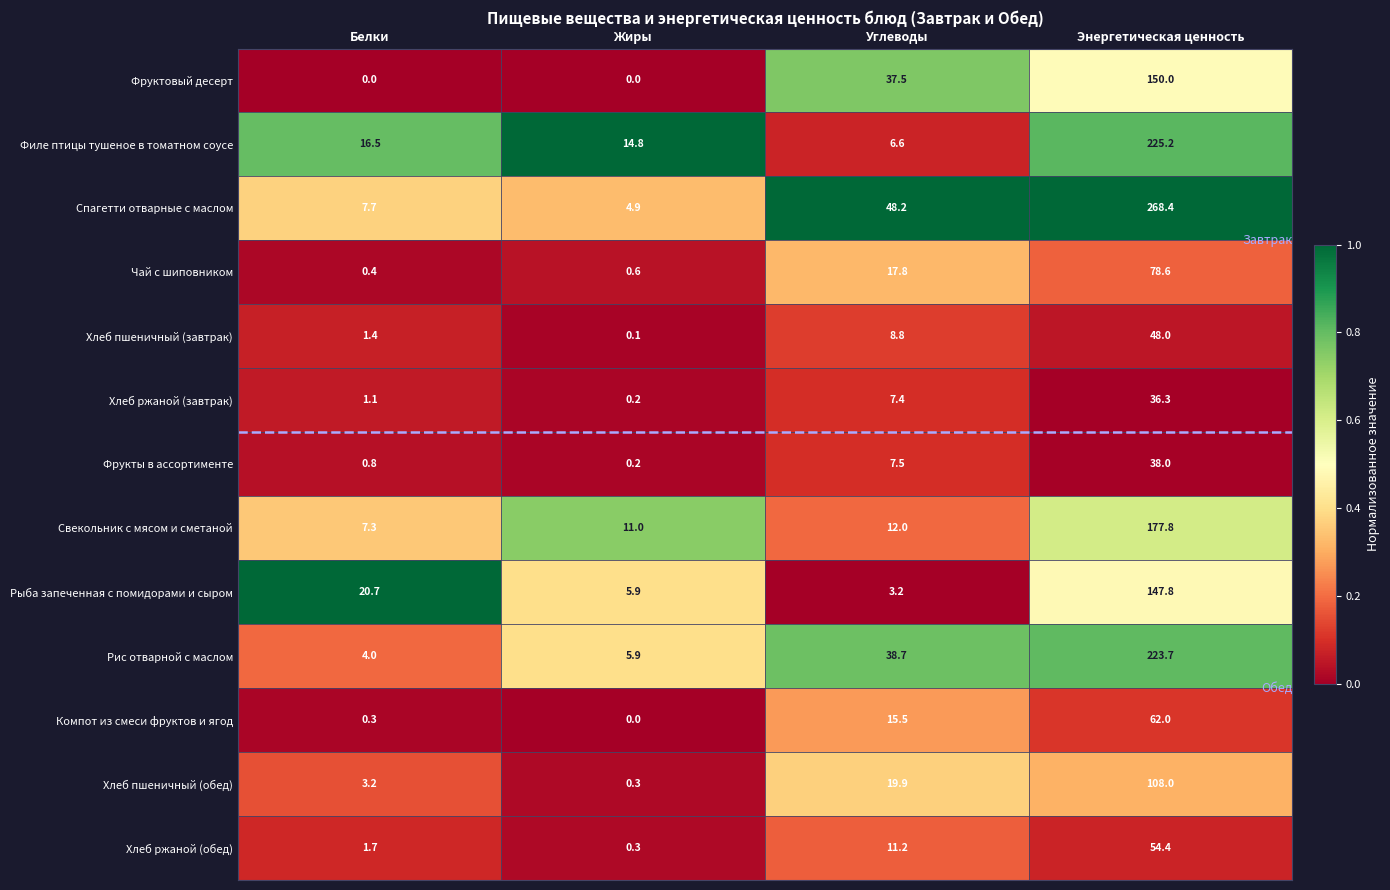

At which label does Хлеб ржаной (завтрак) first exceed 7?

Углеводы